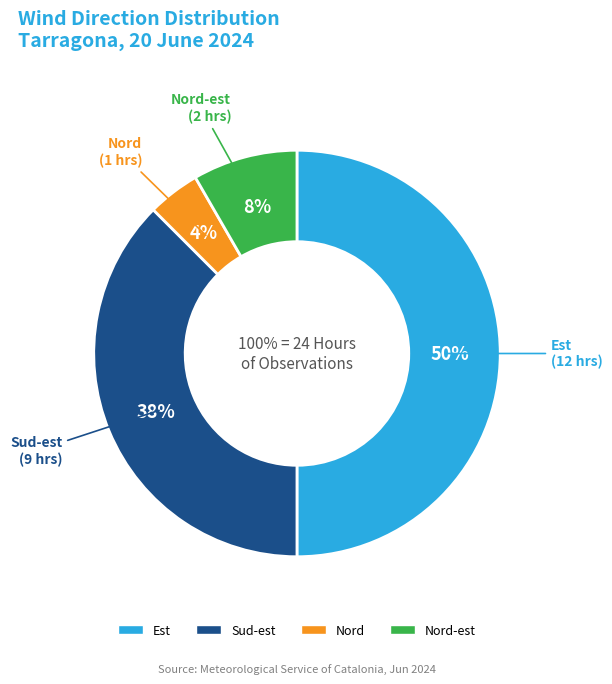

What percentage is NOT represented by Nord?

95.8%